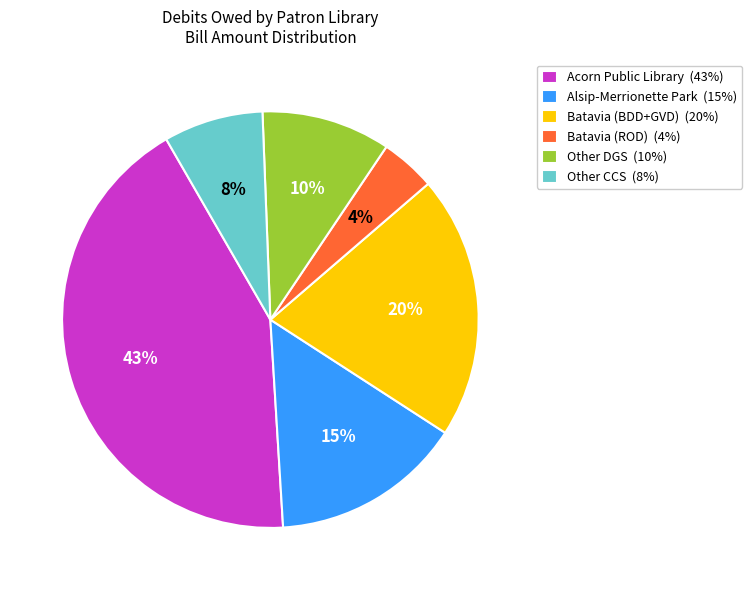

Which has a higher value, Other CCS (8%) or Acorn Public Library (43%)?

Acorn Public Library (43%)